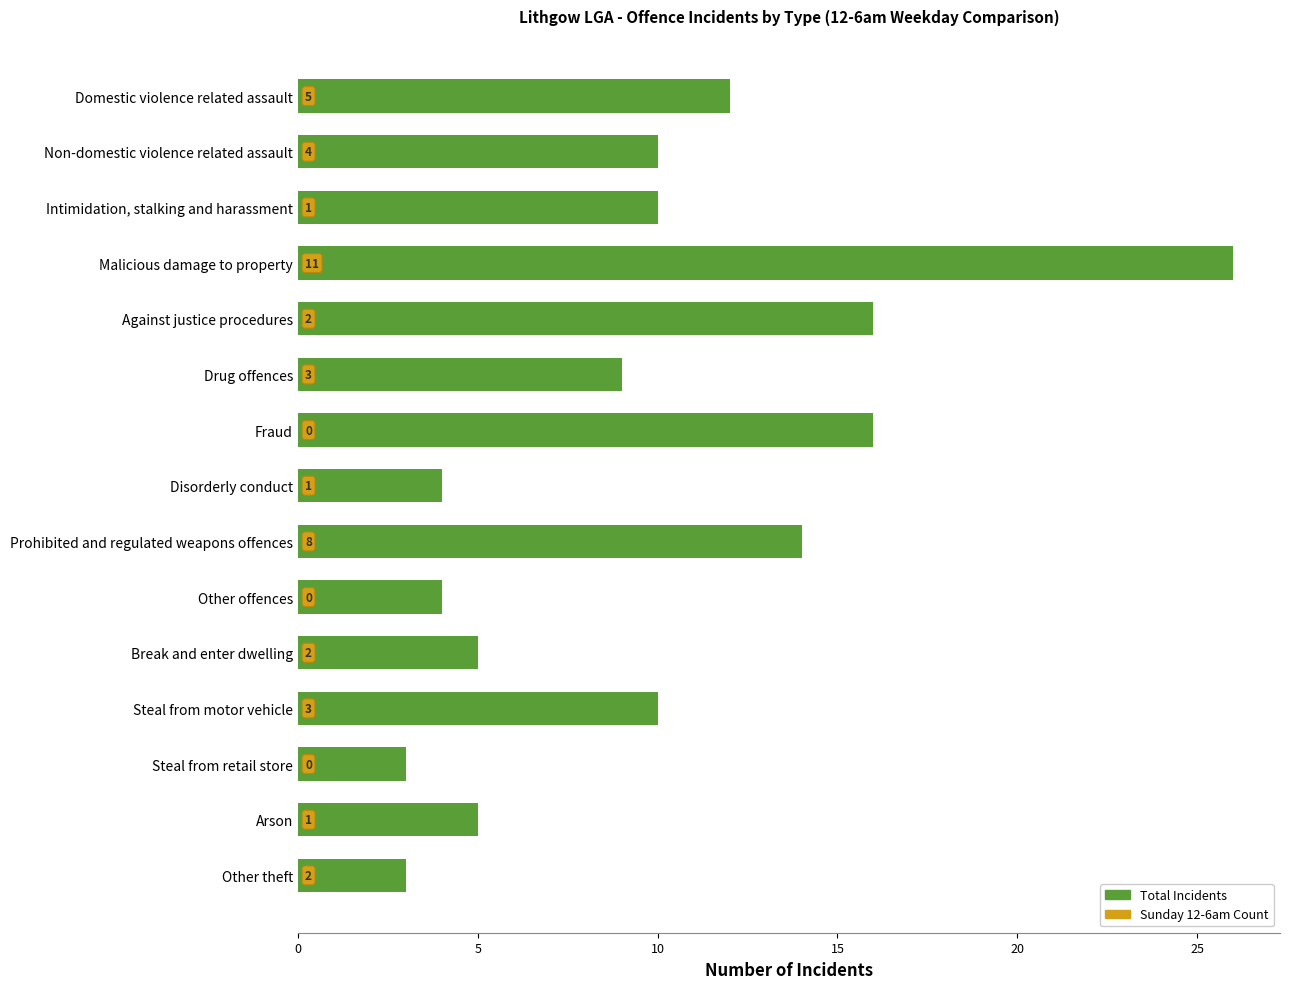

Does the chart contain any negative values?

No